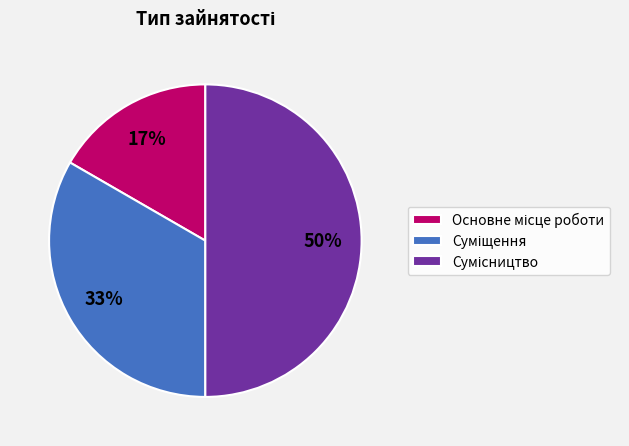

To the nearest percent, what is the average slice percentage?

33%